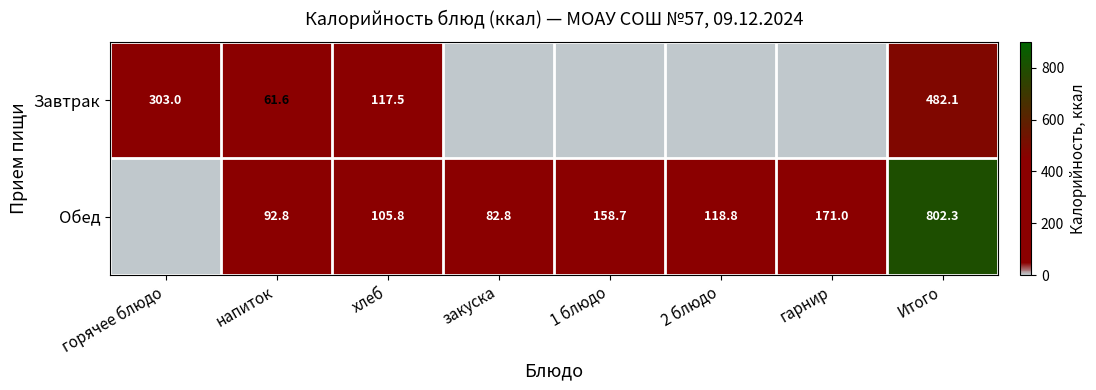

Which series changed the most between напиток and хлеб?

Завтрак